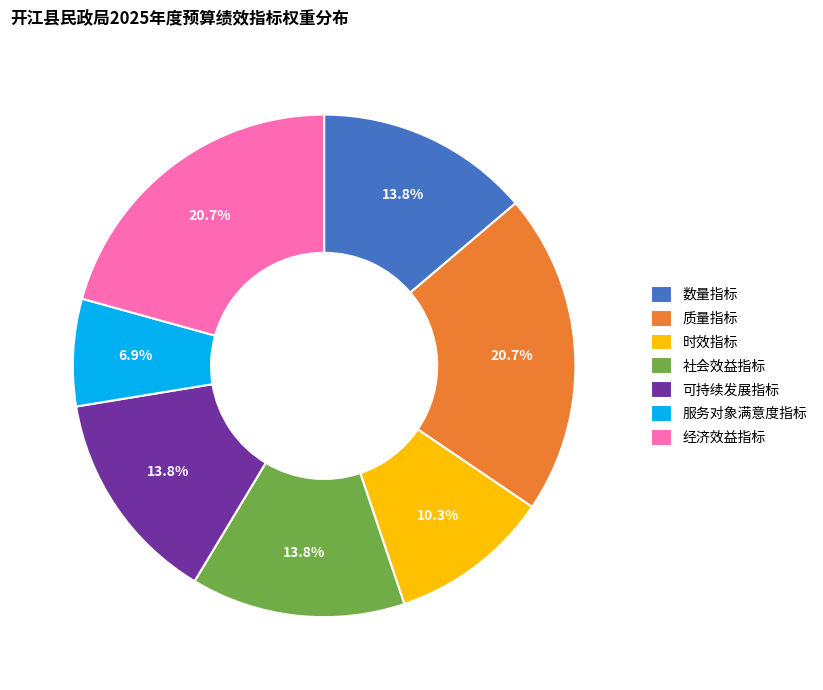

Does 时效指标 account for over 50% of the chart?

No